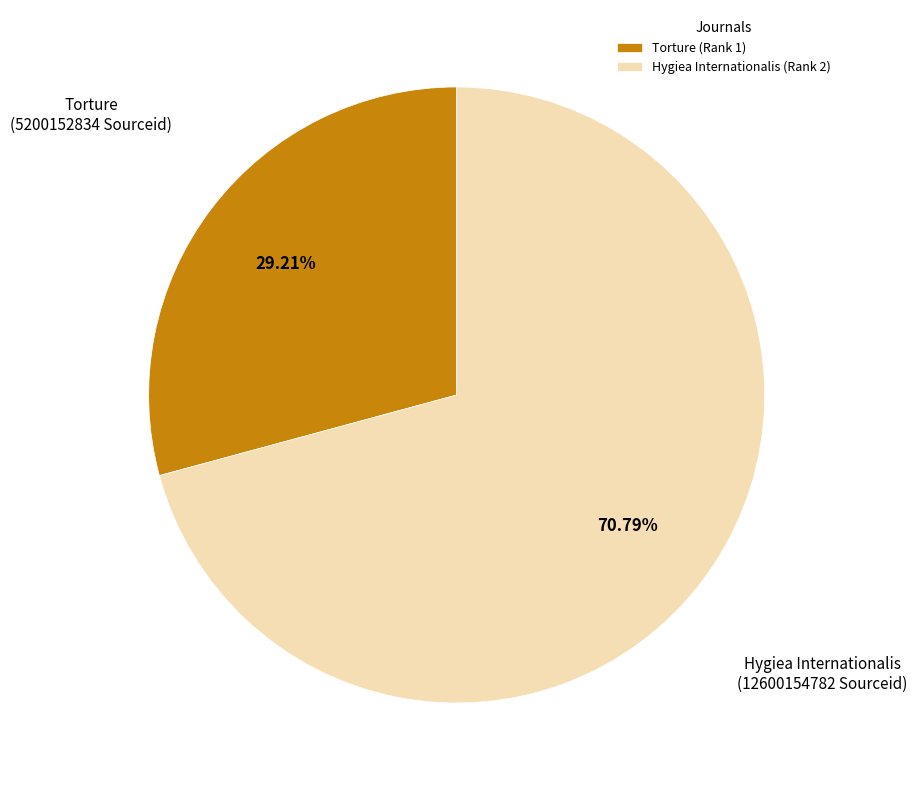

Which slice is the smallest?

Torture (Rank 1)